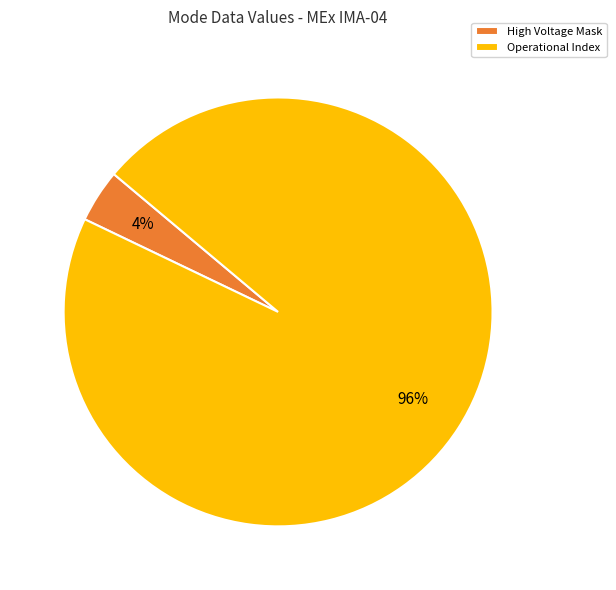

To the nearest percent, what is the average slice percentage?

50%